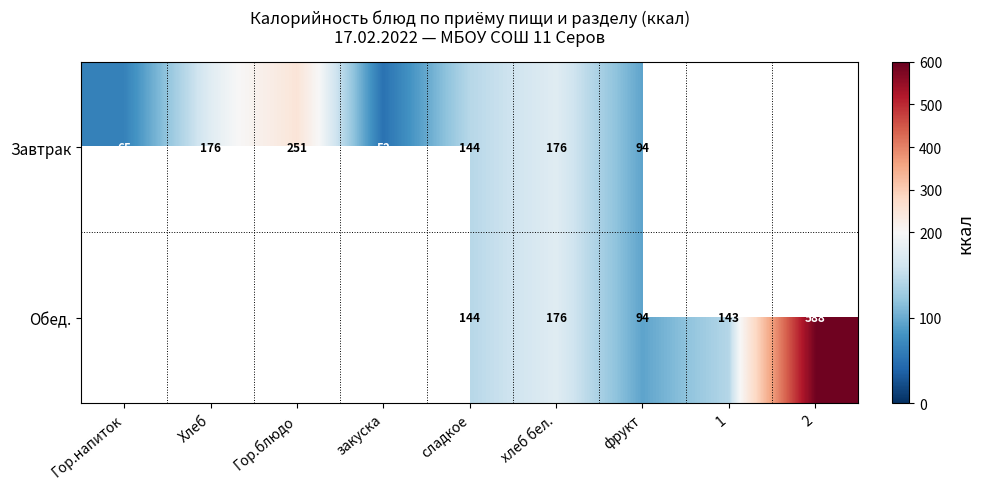

Is it true that Завтрак equals 111.2 at Хлеб?

False